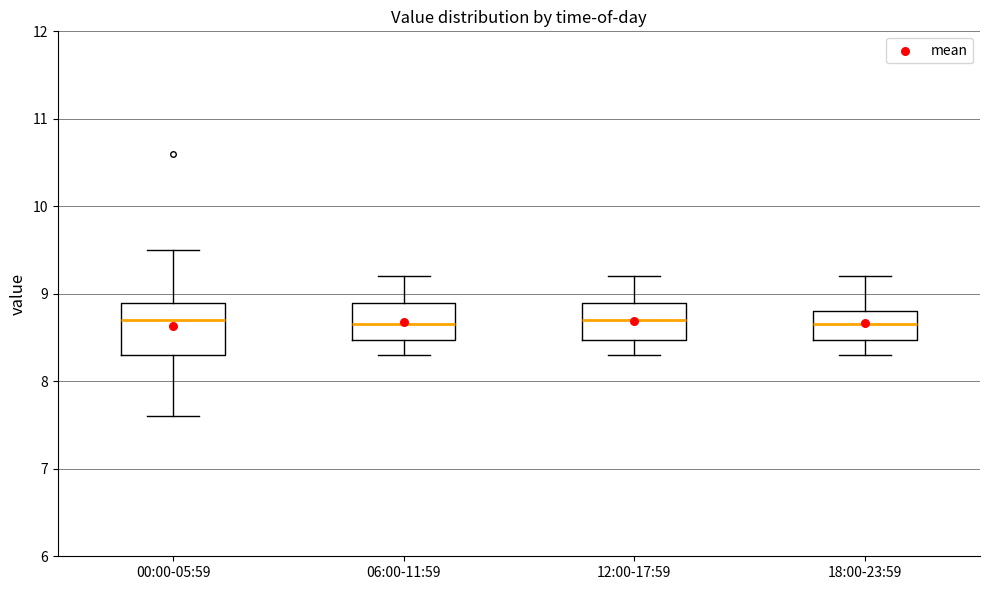

Where does the median line of the box for 12:00-17:59 sit on the y-axis? The values are not printed on the chart, so give them approximately, as read against the axis.

8.7